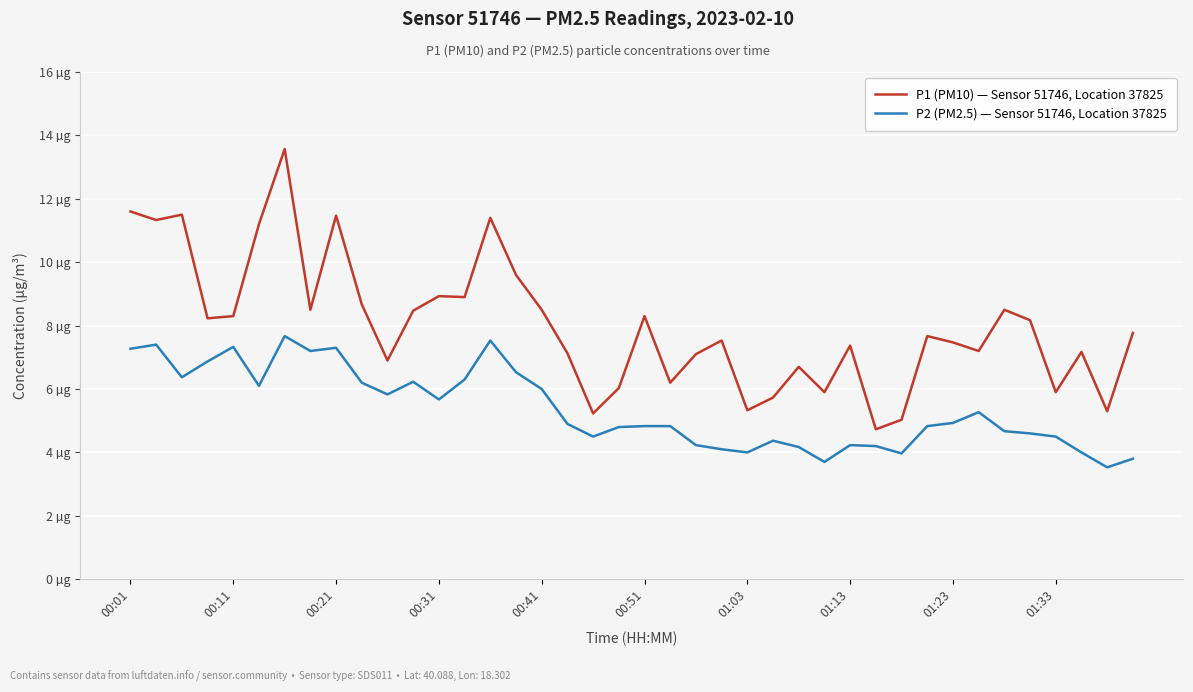

Which series has the largest total across all categories?

P1 (PM10) — Sensor 51746, Location 37825